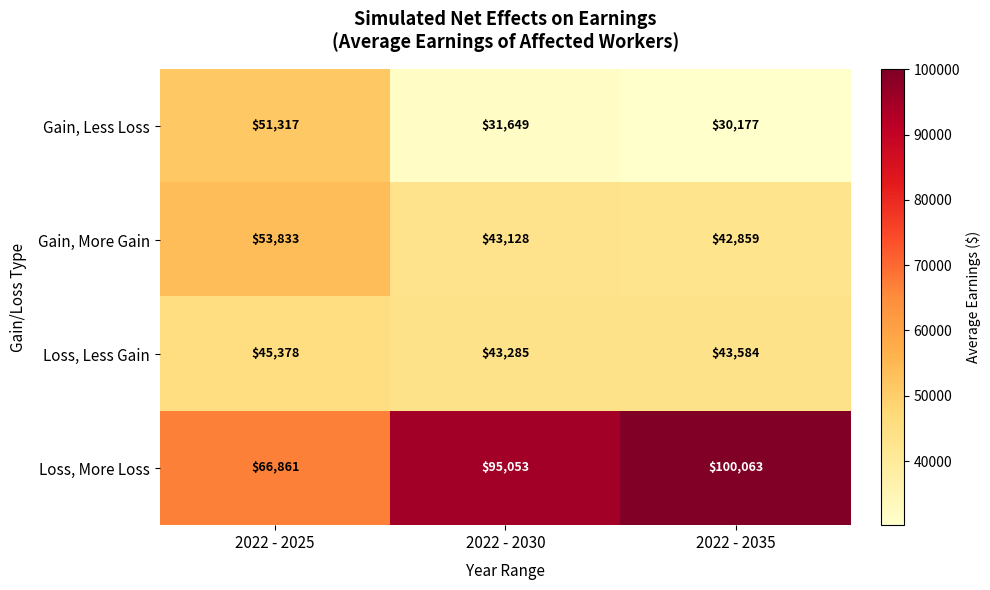

At which category does the chart reach its peak across all series?

2022 - 2035